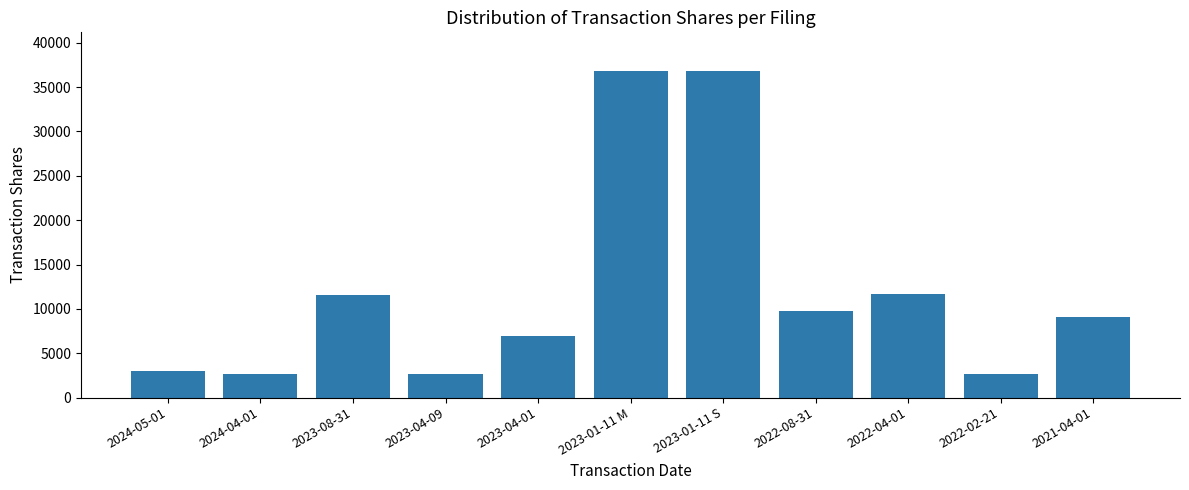

What position from the right is 2024-05-01?

11